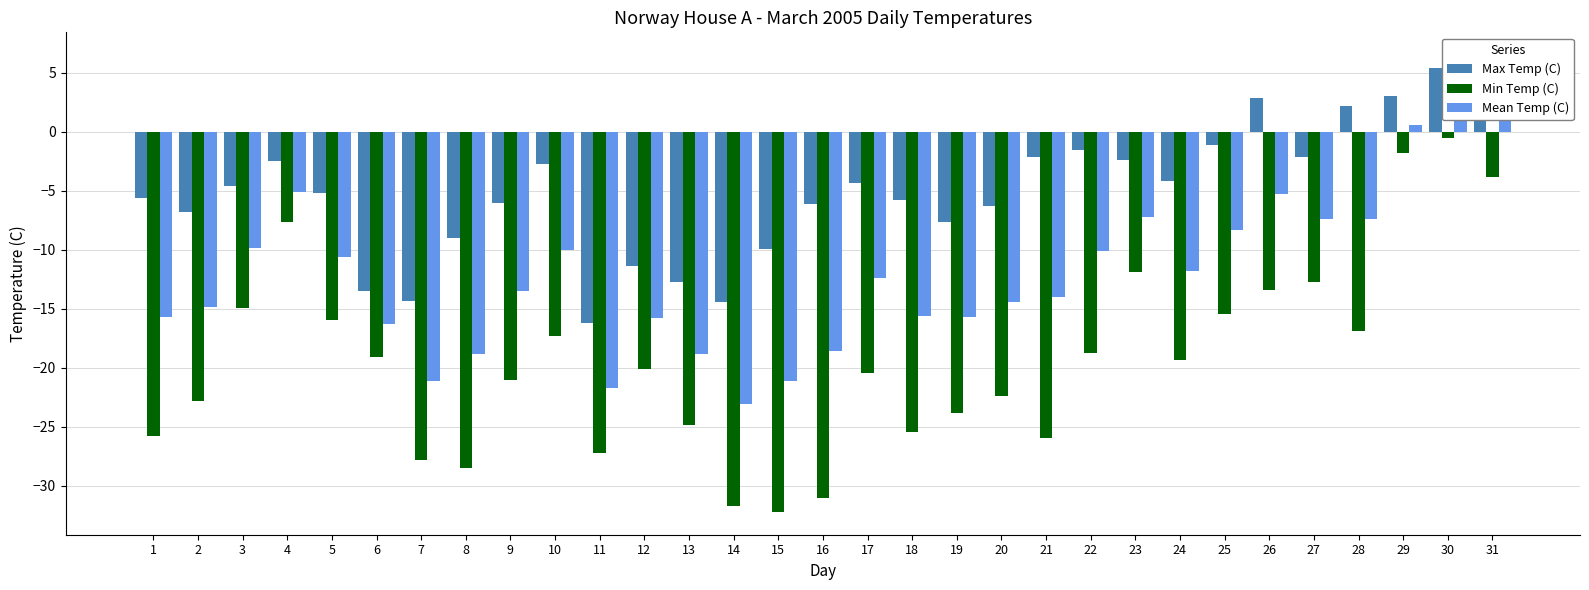

What is the maximum value for Mean Temp (C)?

2.5